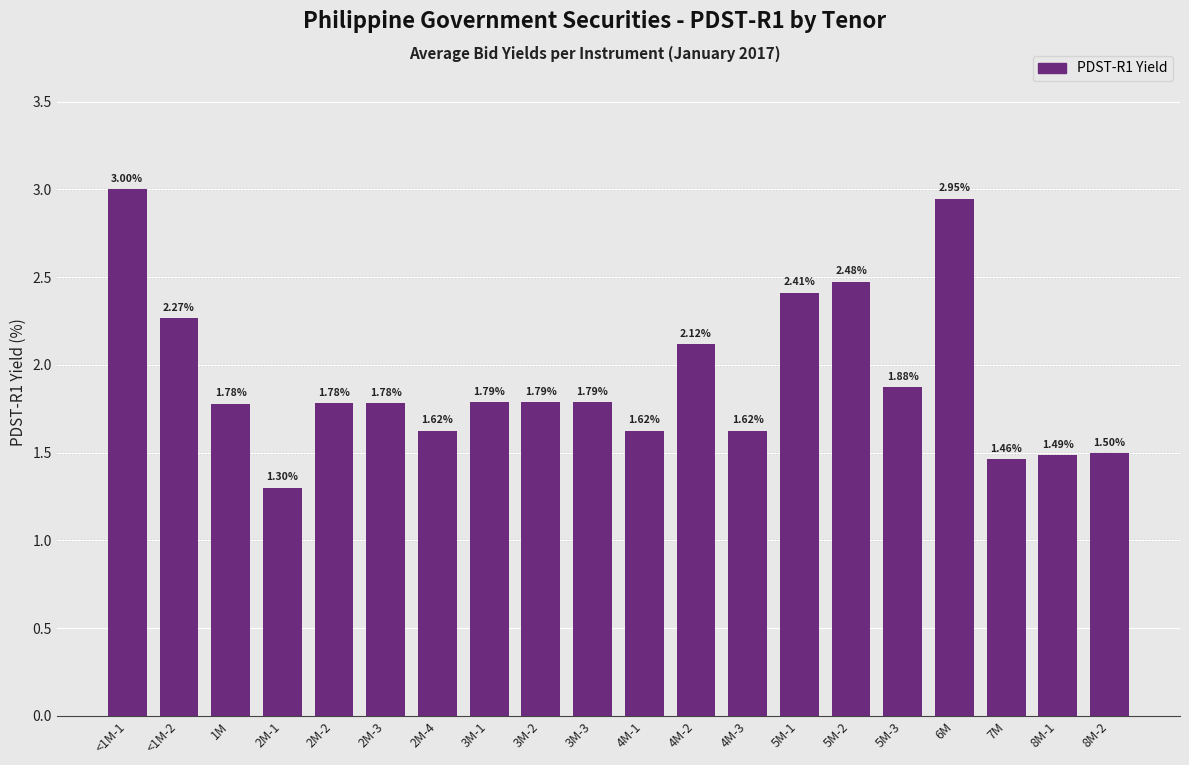

What is the sum of all values?

38.4